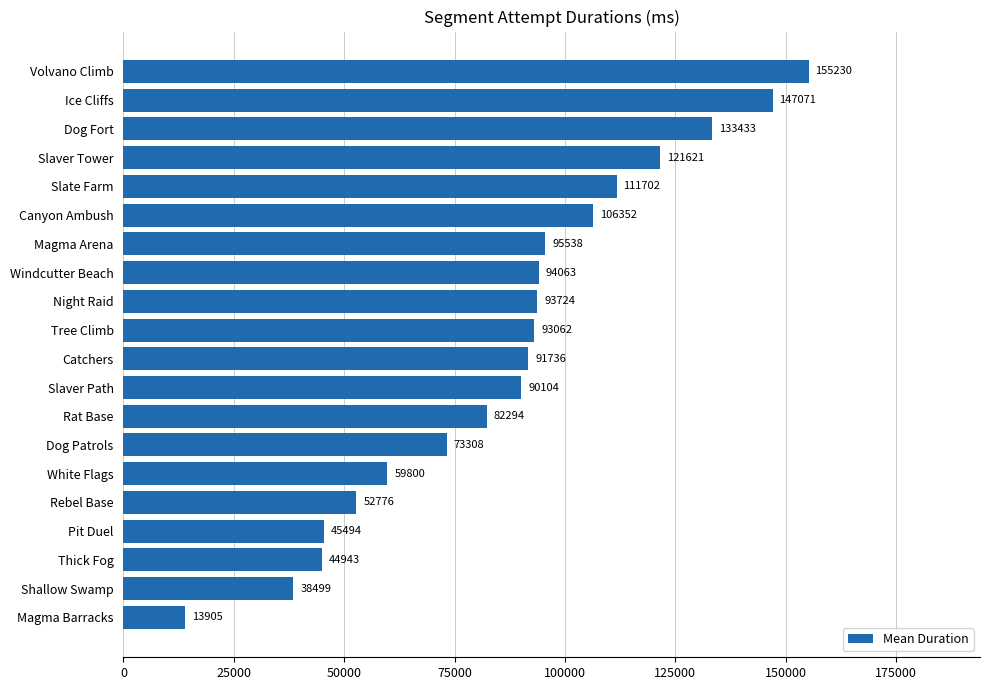

Approximately how many times larger is the value at Windcutter Beach compared to Tree Climb?

1.0